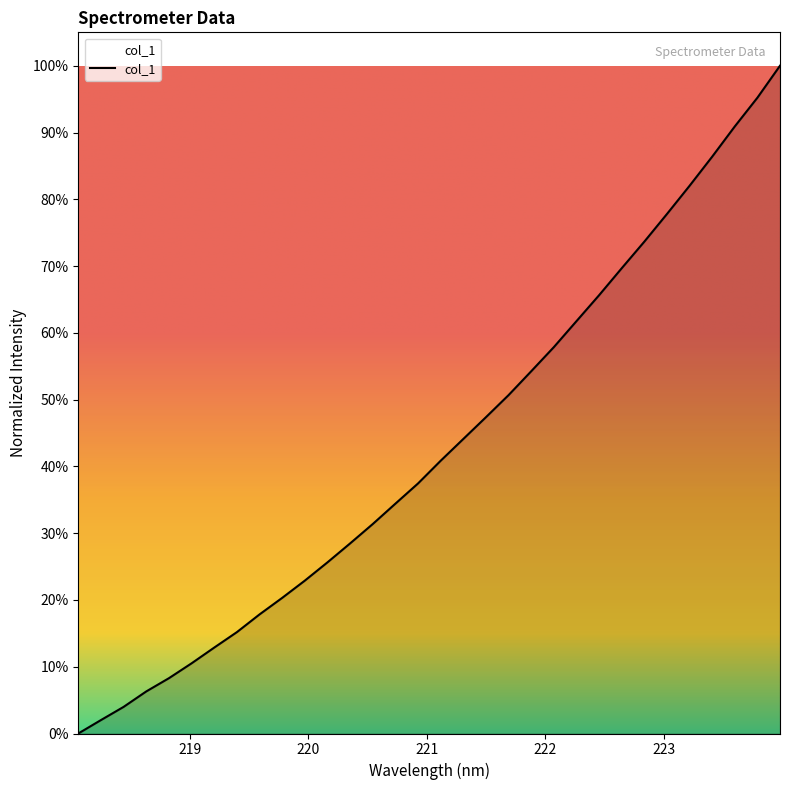

What is the label of the 25th point from the right?

219.3979